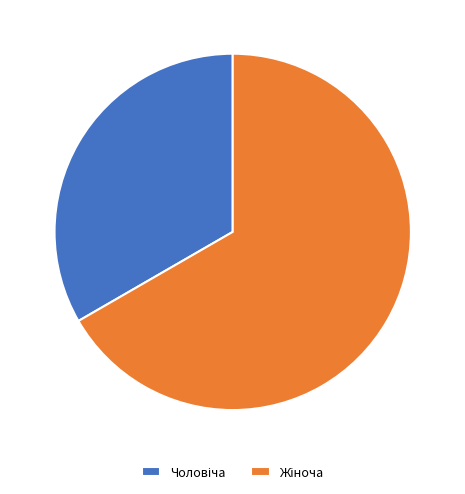

Does any single category account for the majority?

Yes